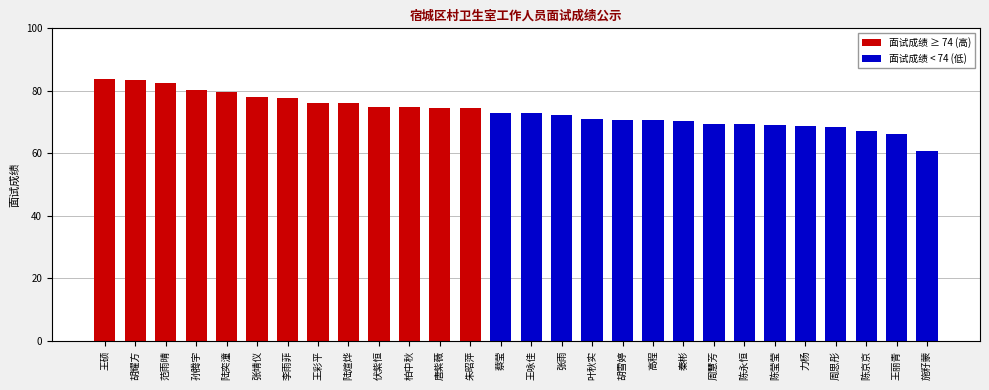

What is the label of the 26th bar from the right?

范雨晴